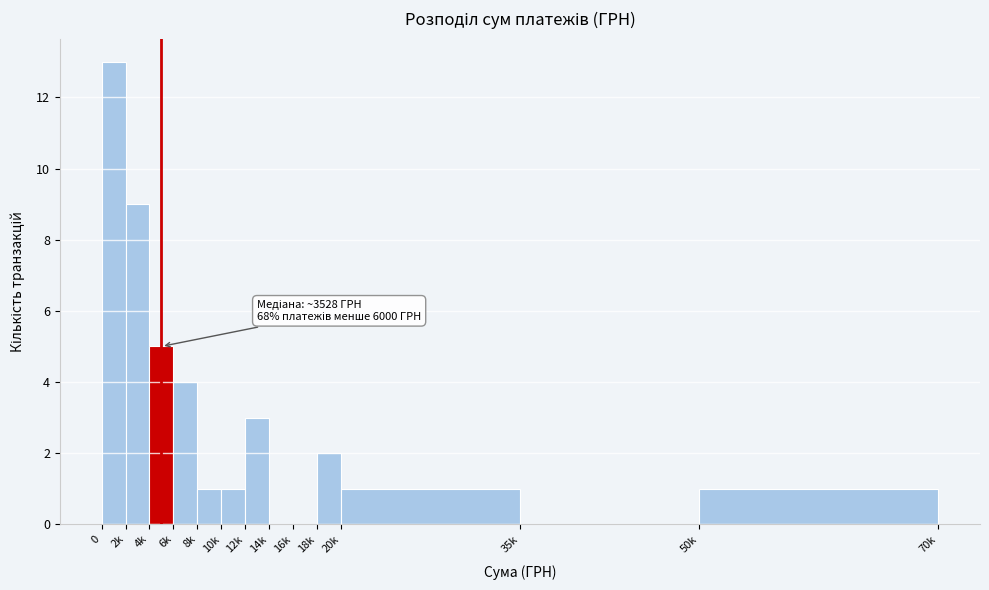

Reading left to right, extract all data points from this chart.

0=13	2k=9	4k=5	6k=4	8k=1	10k=1	12k=3	14k=0	16k=0	18k=2	20k=1	35k=0	50k=1